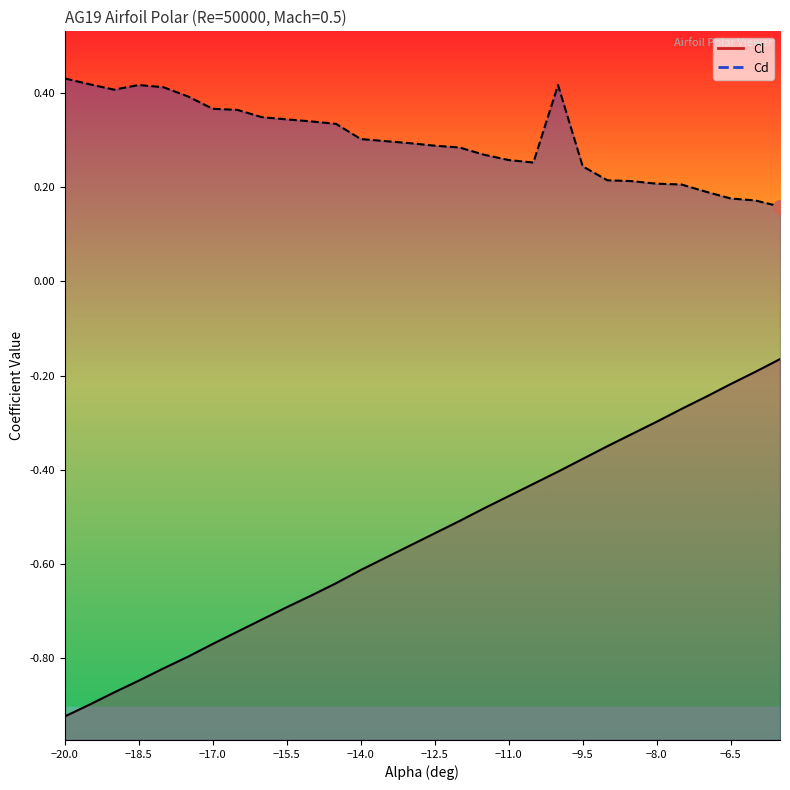

True or false: Cd and Cl intersect in this chart.

False